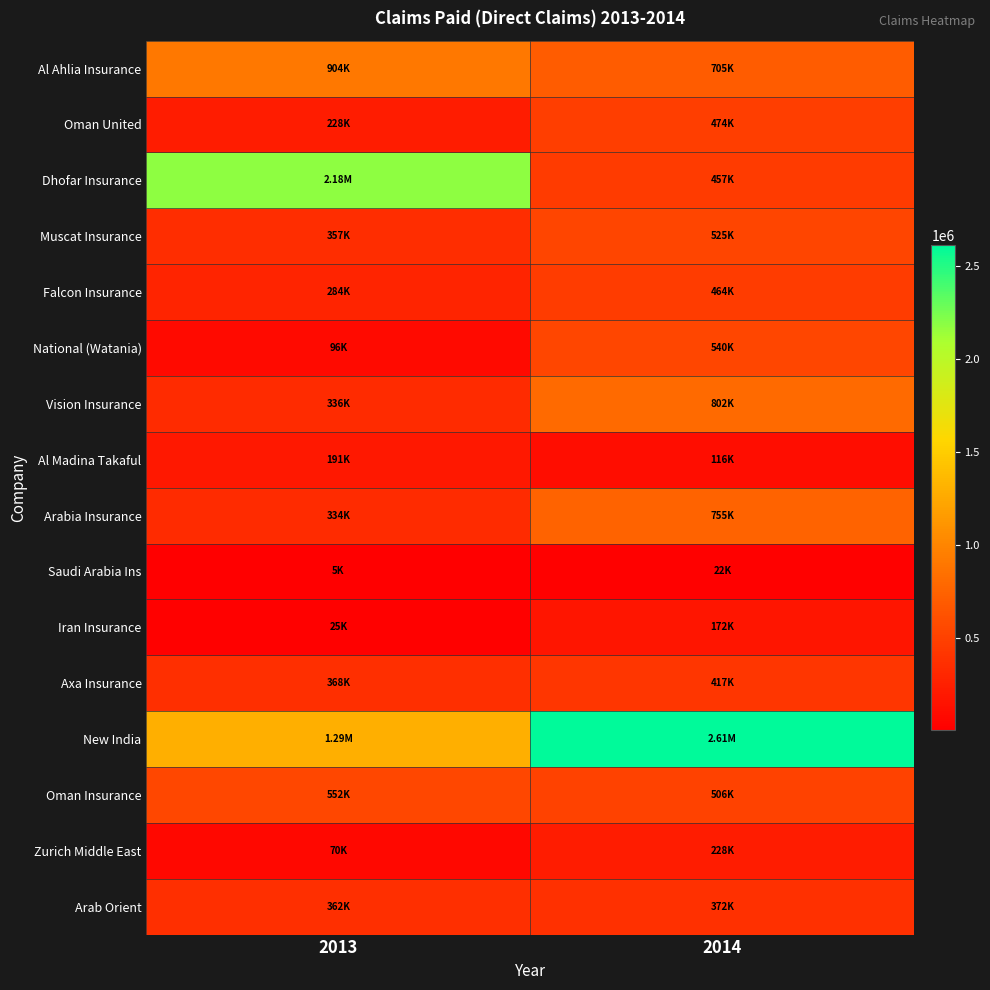

What is the minimum value shown in the chart?

5355